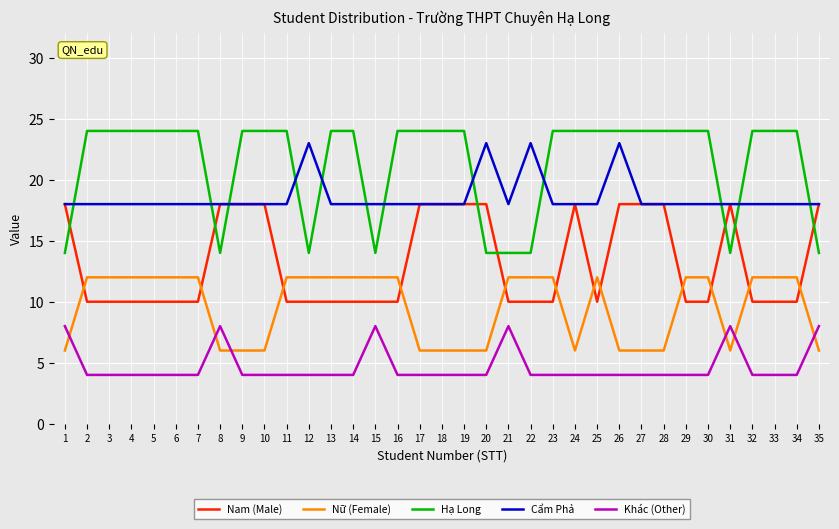

Is it true that Nam (Male) equals 15 at 5?

False